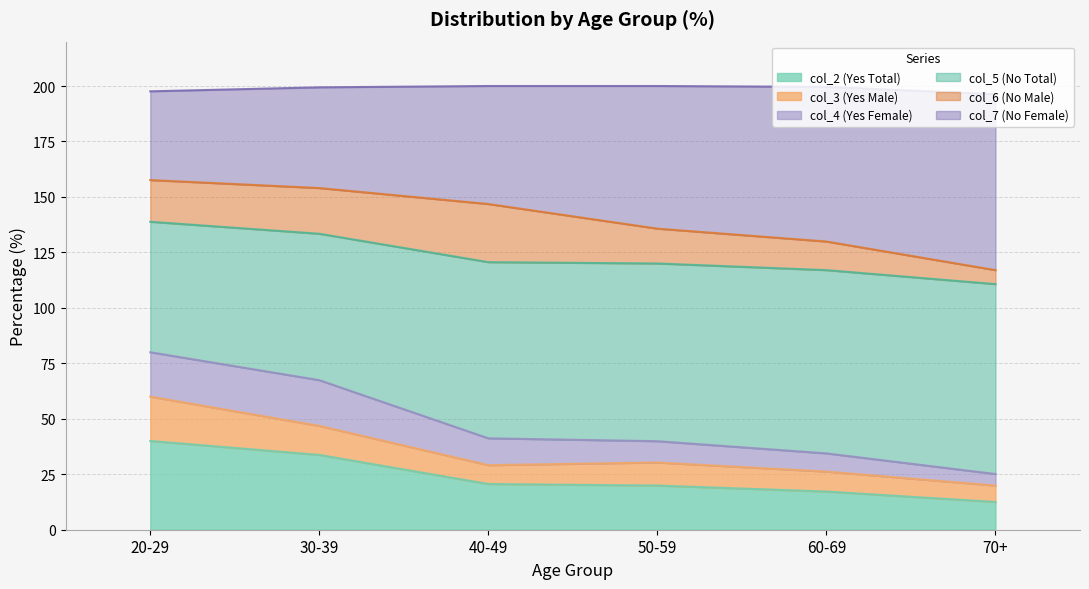

What is the total value across all series at 70+?

196.3